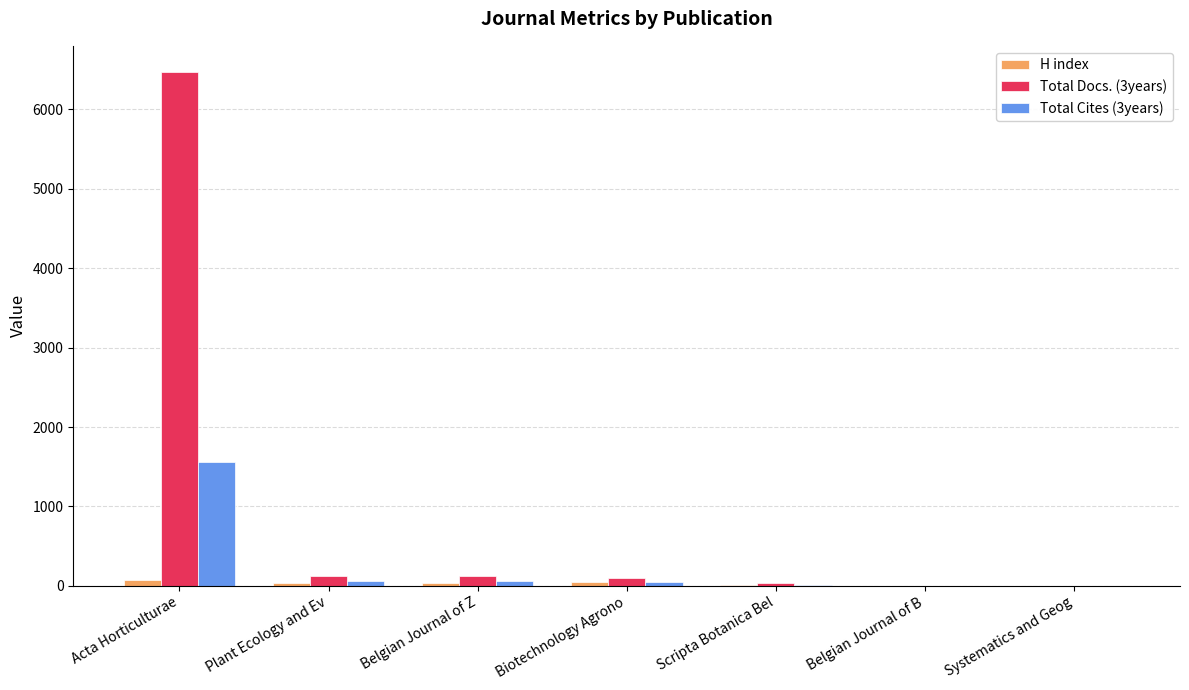

The value of H index at Acta Horticulturae is 71. True or false?

True